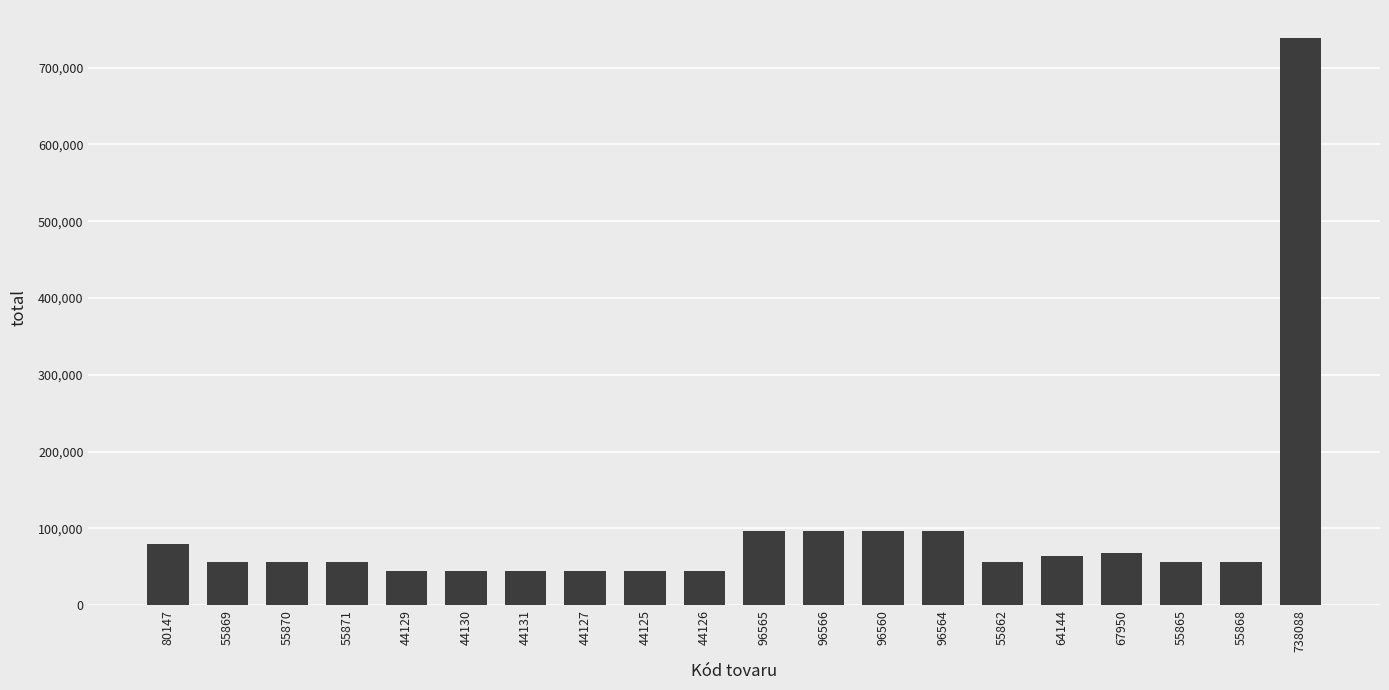

At which label is the value closest to 391106?

96566